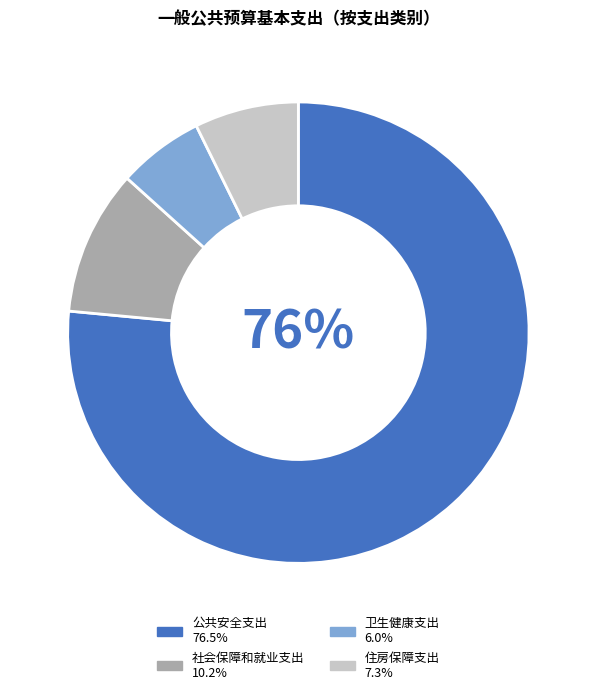

Is there a majority slice in this chart?

Yes